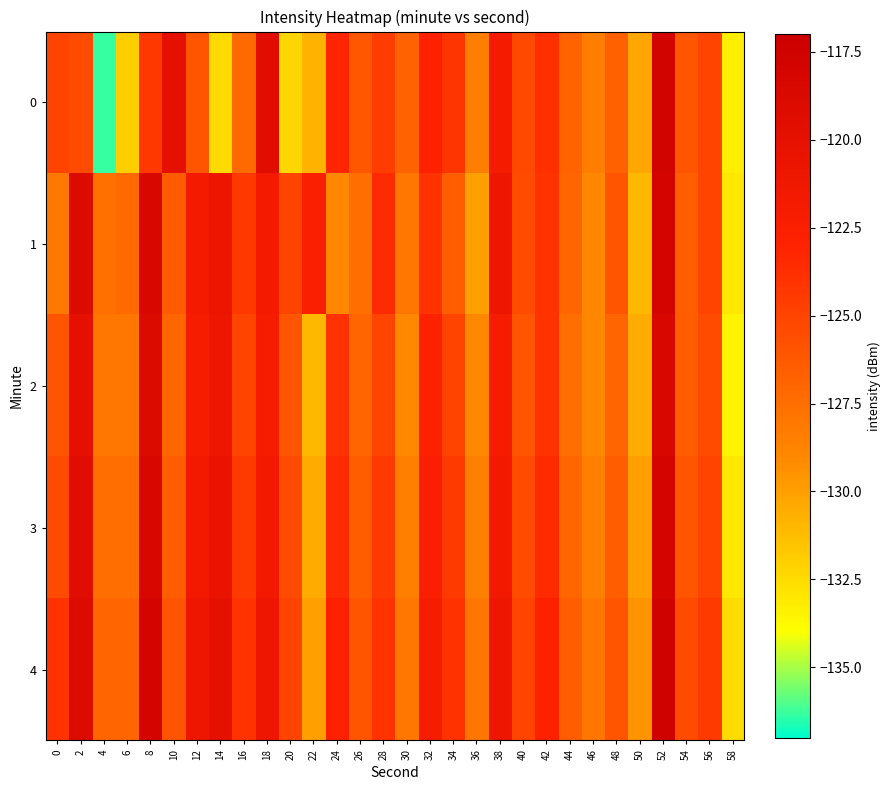

At which category is the sum across all series the highest?

52